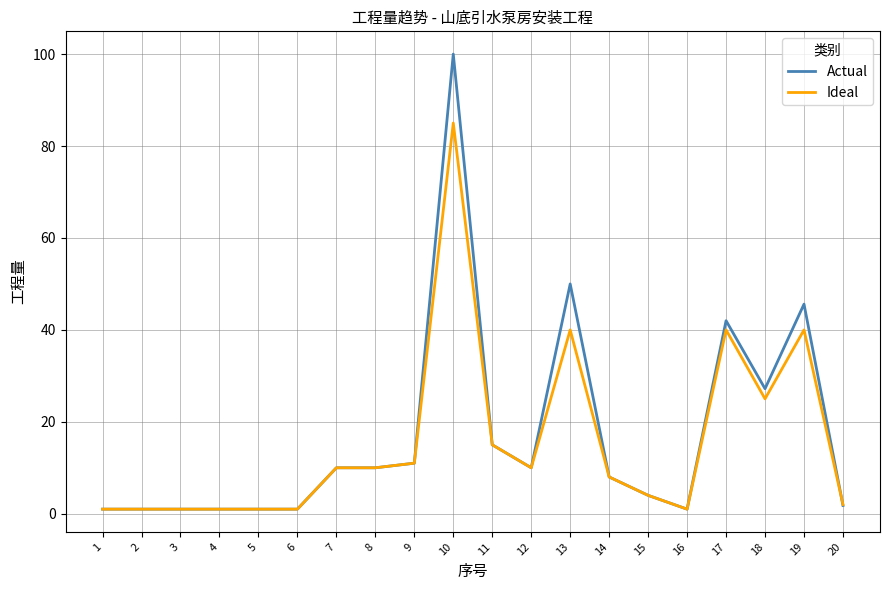

Which series has the widest spread of values?

Actual